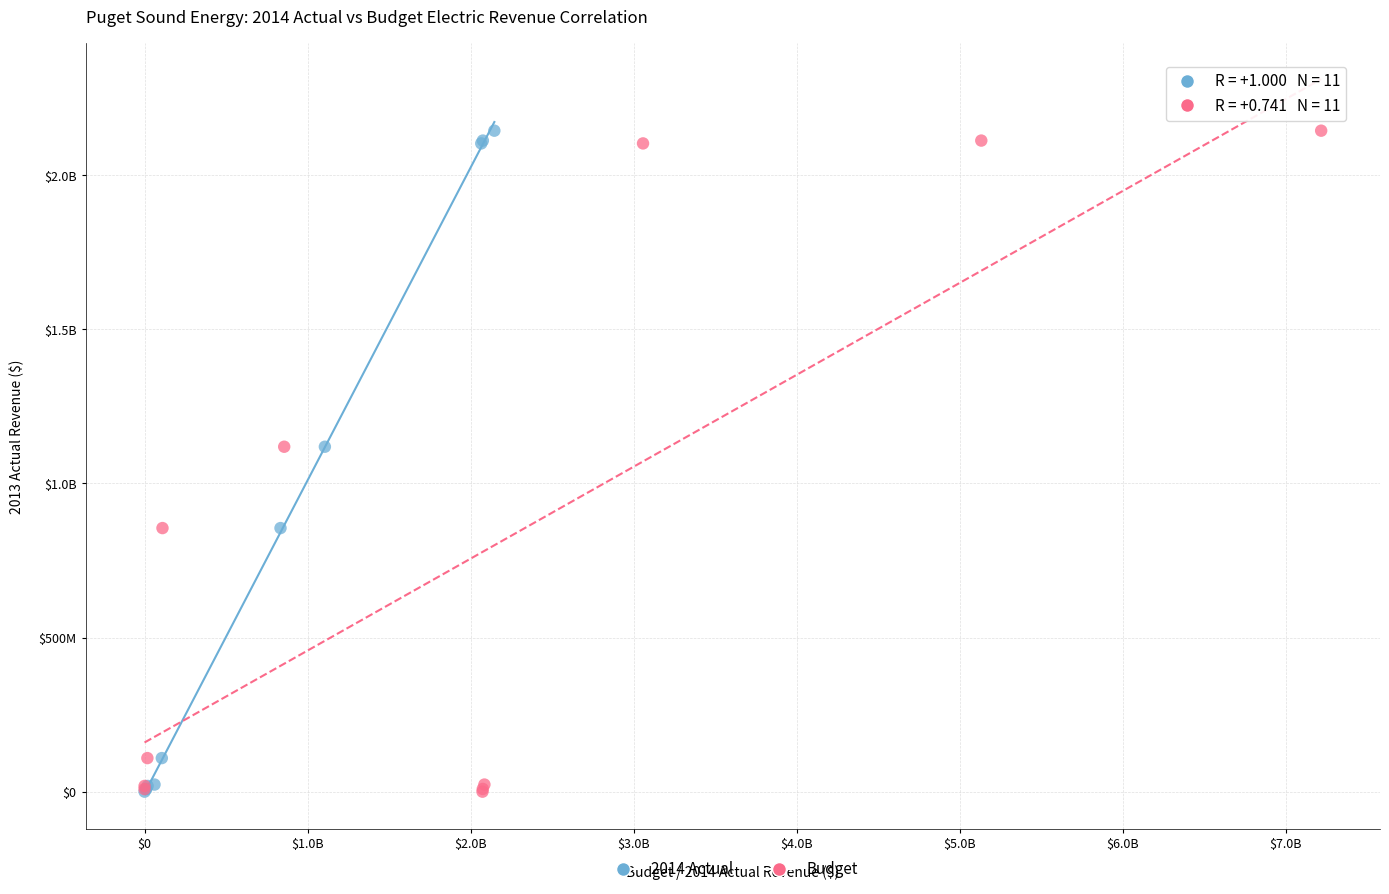

What are all the series names shown in the legend?

2014 Actual, Budget